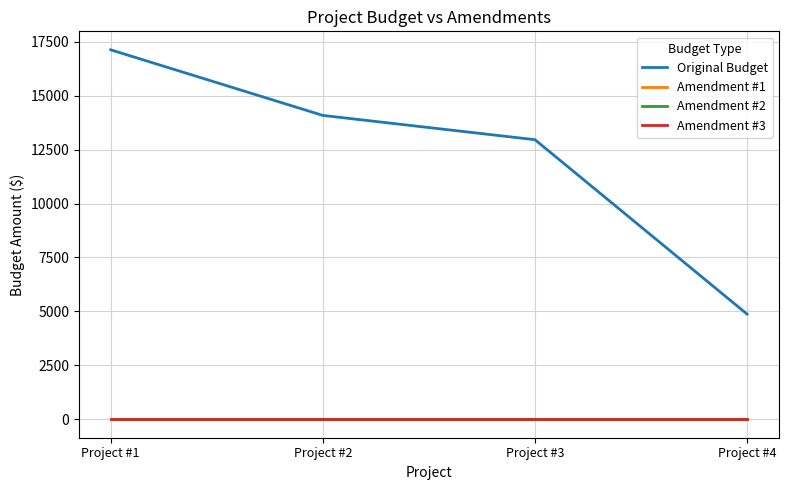

List the series in order of their peak value, highest first.

Original Budget, Amendment #1, Amendment #2, Amendment #3